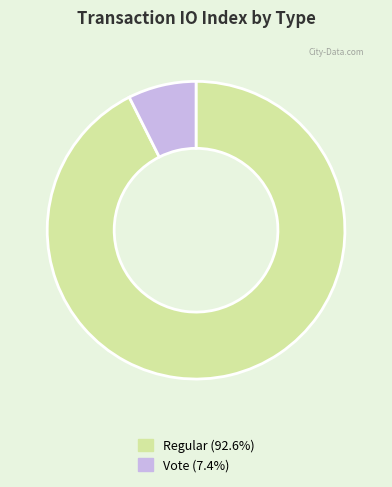

What is the majority slice?

Regular